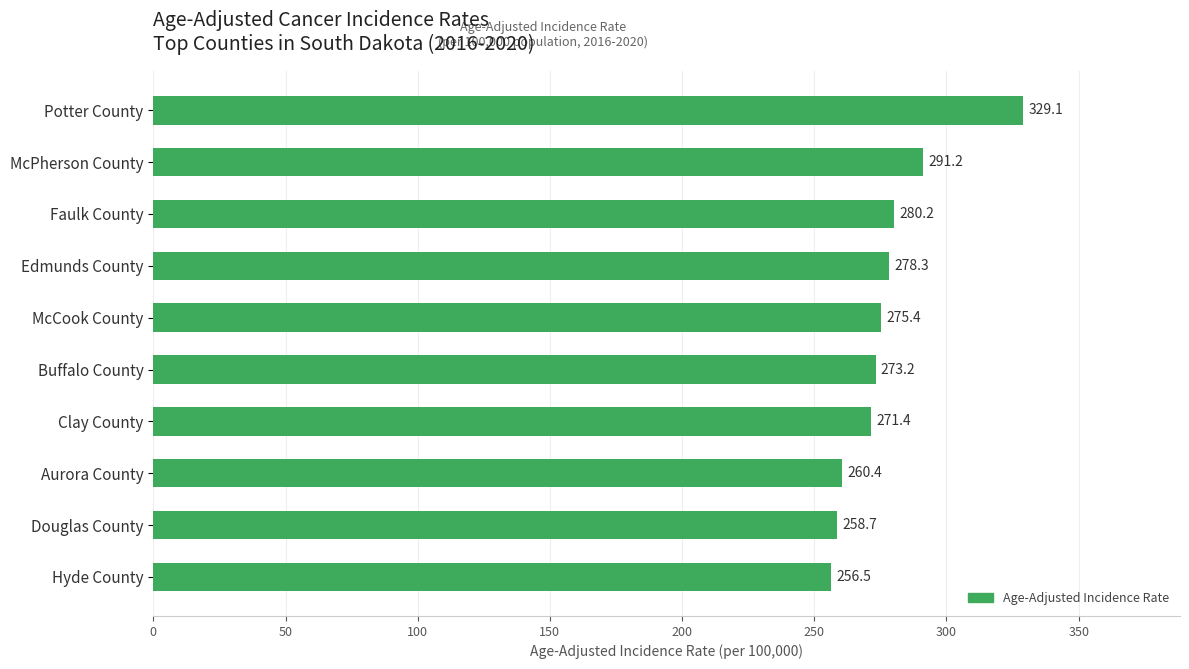

True or false: the data shows 98.3 at Edmunds County.

False